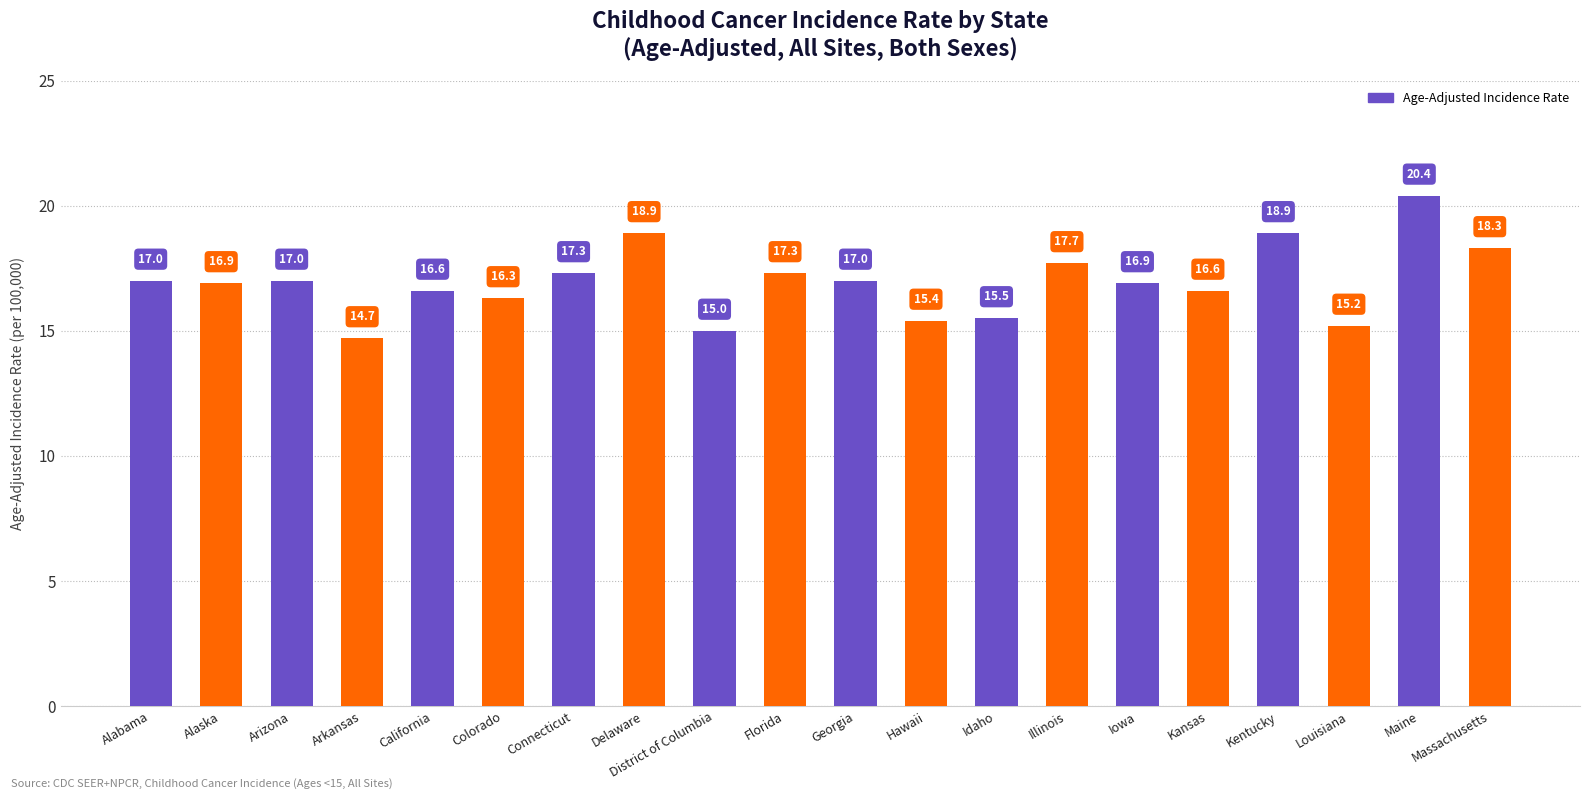

Is it true that the value at District of Columbia is 15.0?

True